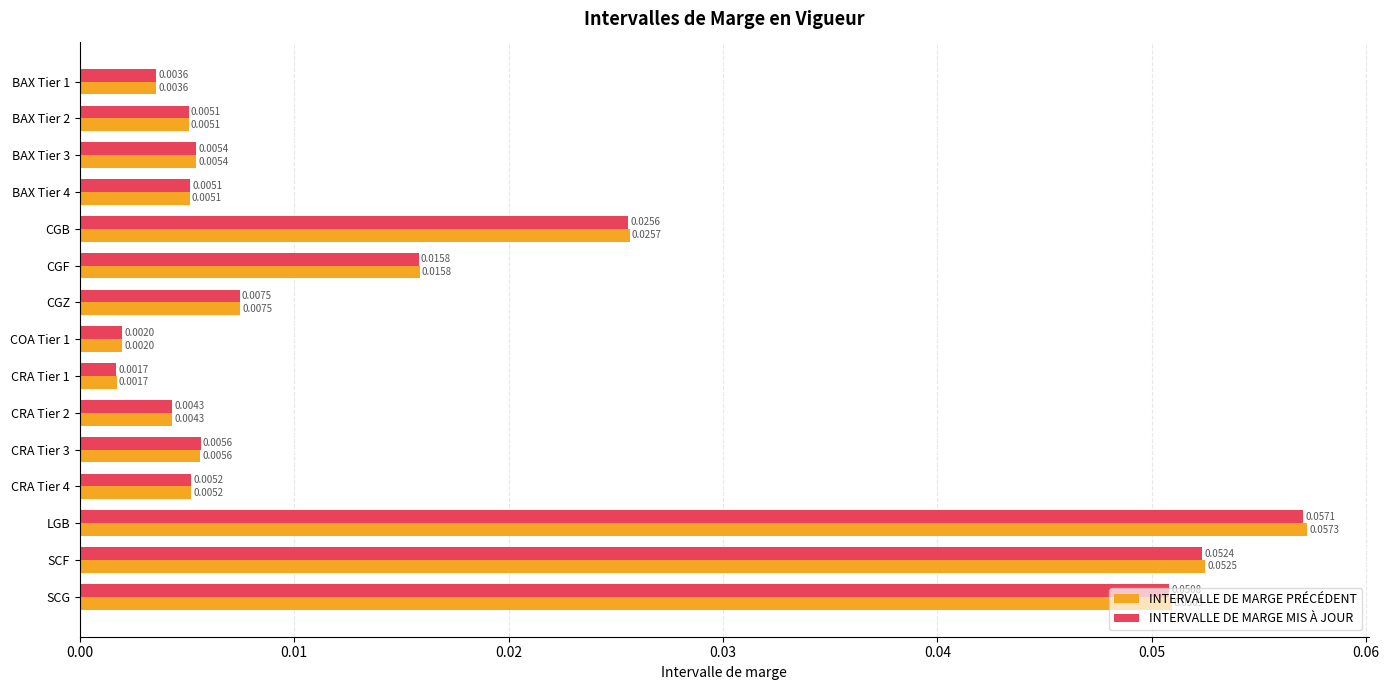

Count the number of data series in this chart.

2